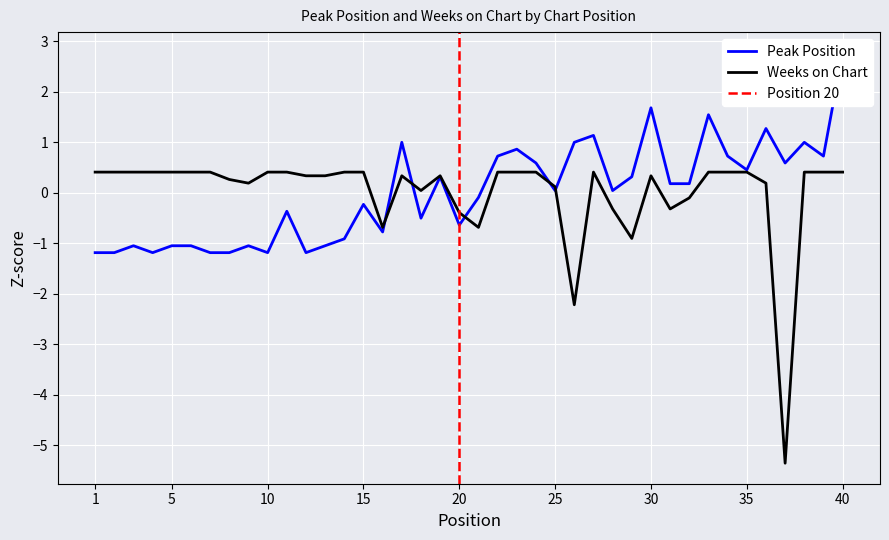

Reading right to left, extract all data points from this chart.

Peak Position: 40=2.8	39=0.7	38=1.0	37=0.6	36=1.3	35=0.5	34=0.7	33=1.5	32=0.2	31=0.2	30=1.7	29=0.3	28=0.0	27=1.1	26=1.0	25=0.0	24=0.6	23=0.9	22=0.7	21=-0.1	20=-0.6	19=0.3	18=-0.5	17=1.0	16=-0.8	15=-0.2	14=-0.9	13=-1.1	12=-1.2	11=-0.4	10=-1.2	9=-1.1	8=-1.2	7=-1.2	6=-1.1	5=-1.1	4=-1.2	3=-1.1	2=-1.2	1=-1.2
Weeks on Chart: 40=0.4	39=0.4	38=0.4	37=-5.4	36=0.2	35=0.4	34=0.4	33=0.4	32=-0.1	31=-0.3	30=0.3	29=-0.9	28=-0.3	27=0.4	26=-2.2	25=0.1	24=0.4	23=0.4	22=0.4	21=-0.7	20=-0.4	19=0.3	18=0.0	17=0.3	16=-0.7	15=0.4	14=0.4	13=0.3	12=0.3	11=0.4	10=0.4	9=0.2	8=0.3	7=0.4	6=0.4	5=0.4	4=0.4	3=0.4	2=0.4	1=0.4